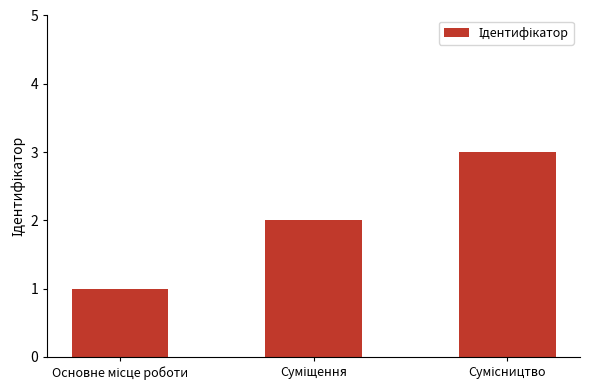

What is the greatest value displayed?

3